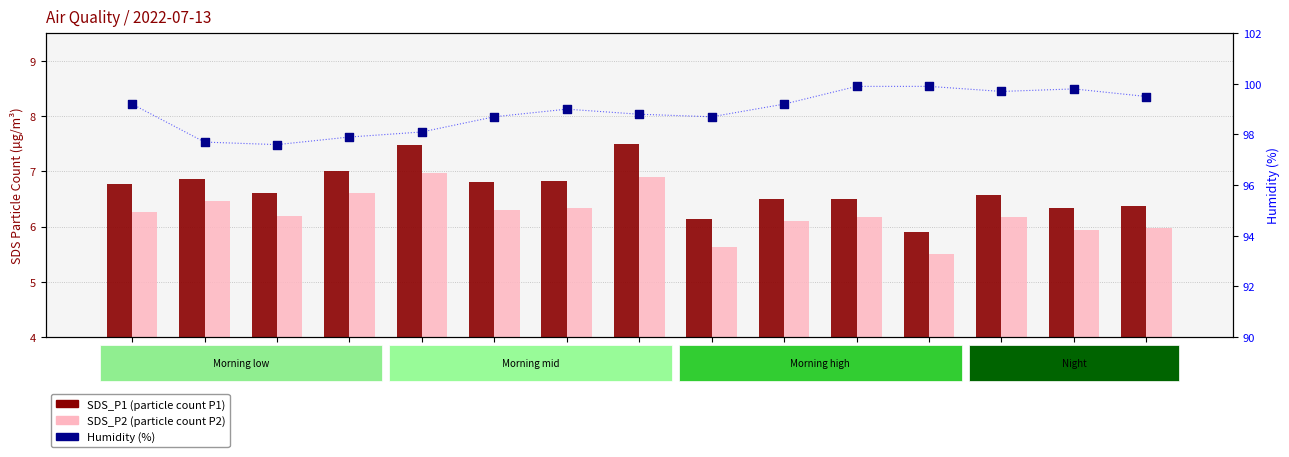

At how many categories does at least one series exceed 99?

7